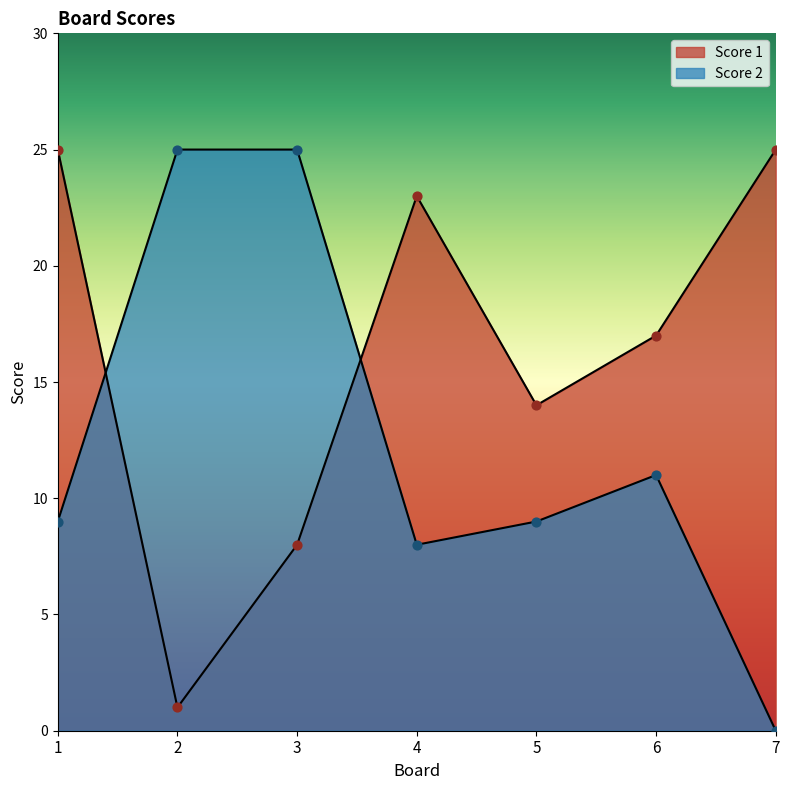

Which series has the largest Y range (max minus min)?

Score 2